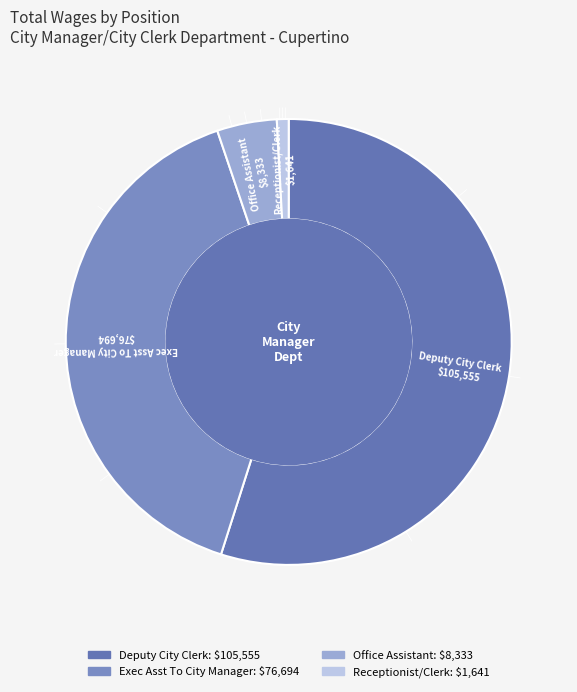

Which category has the smallest portion of the pie?

Receptionist/Clerk